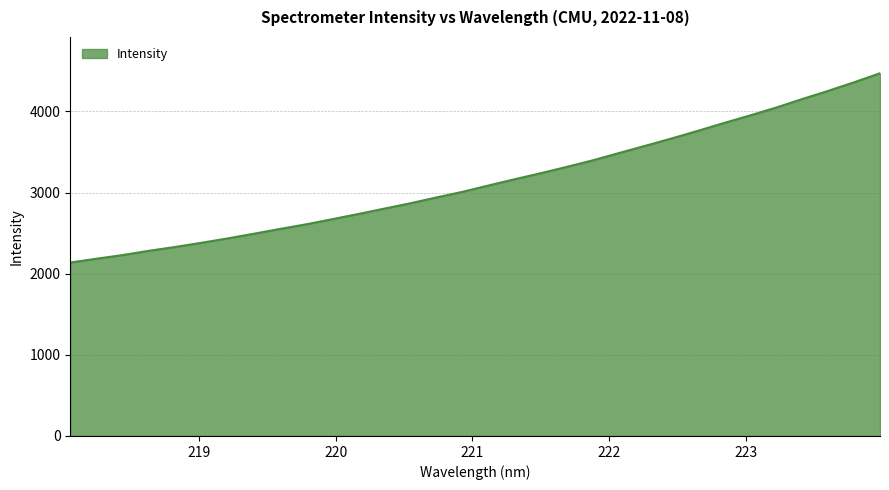

How many lines are shown in the chart?

1